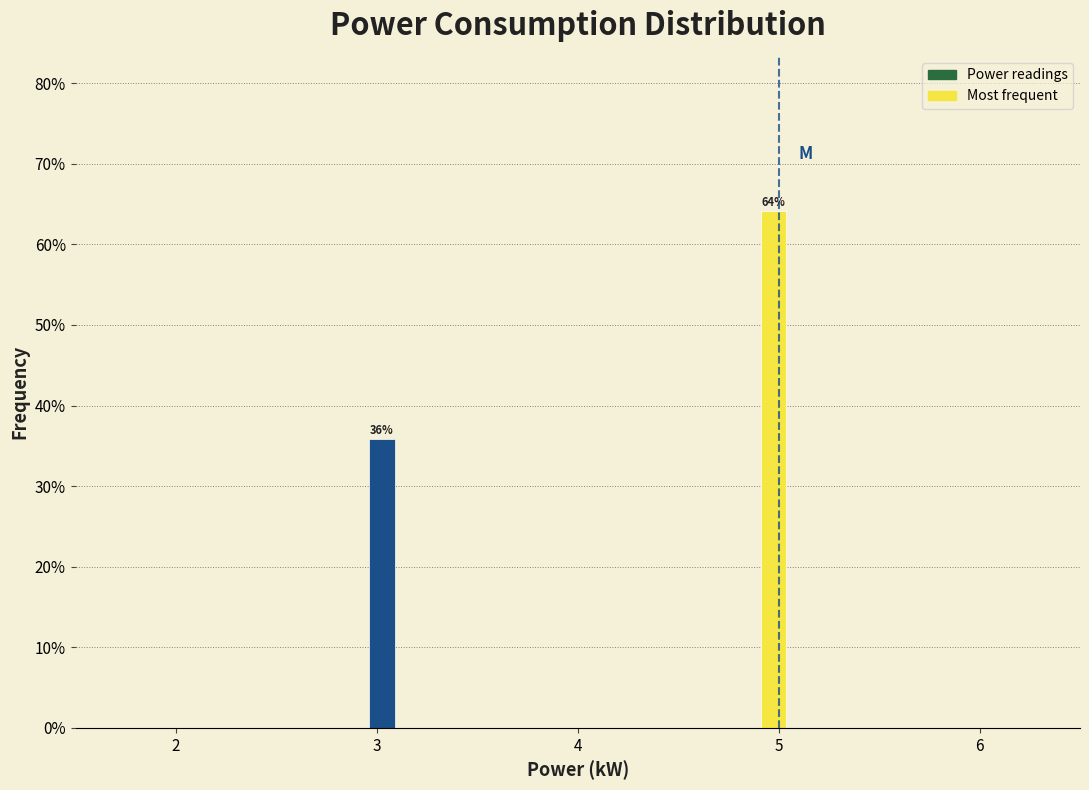

Around what value on the x-axis is the tallest bar? Give the approximate position of its centre, as read against the axis.

5.0